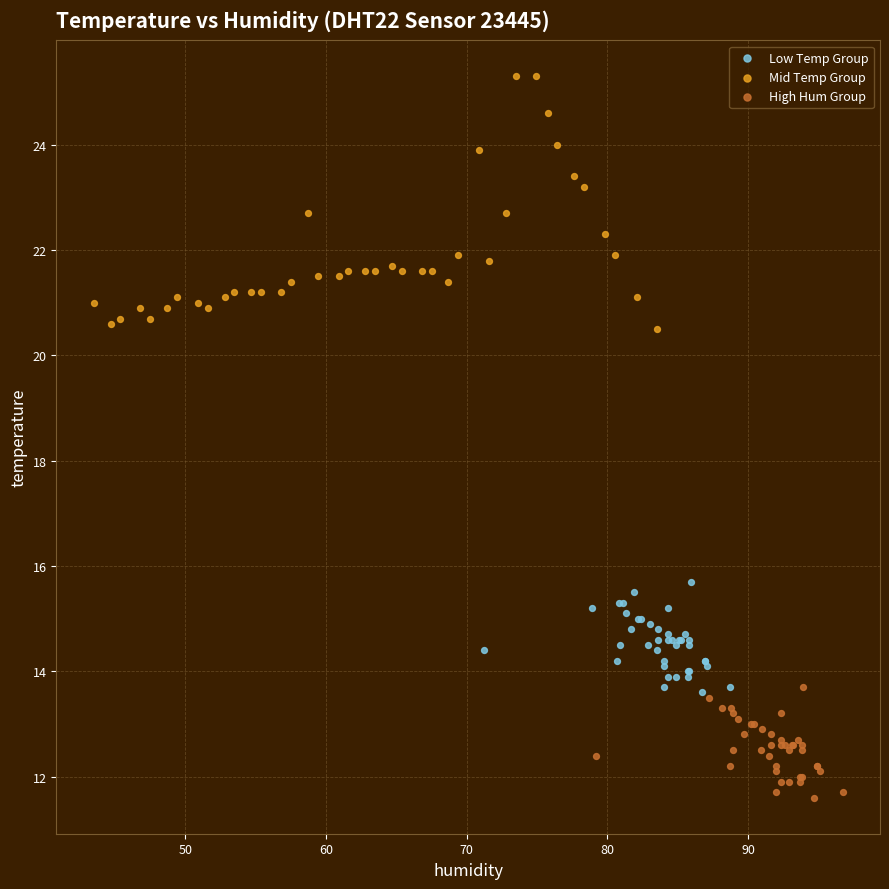

Which series contains the lowest Y value?

High Hum Group